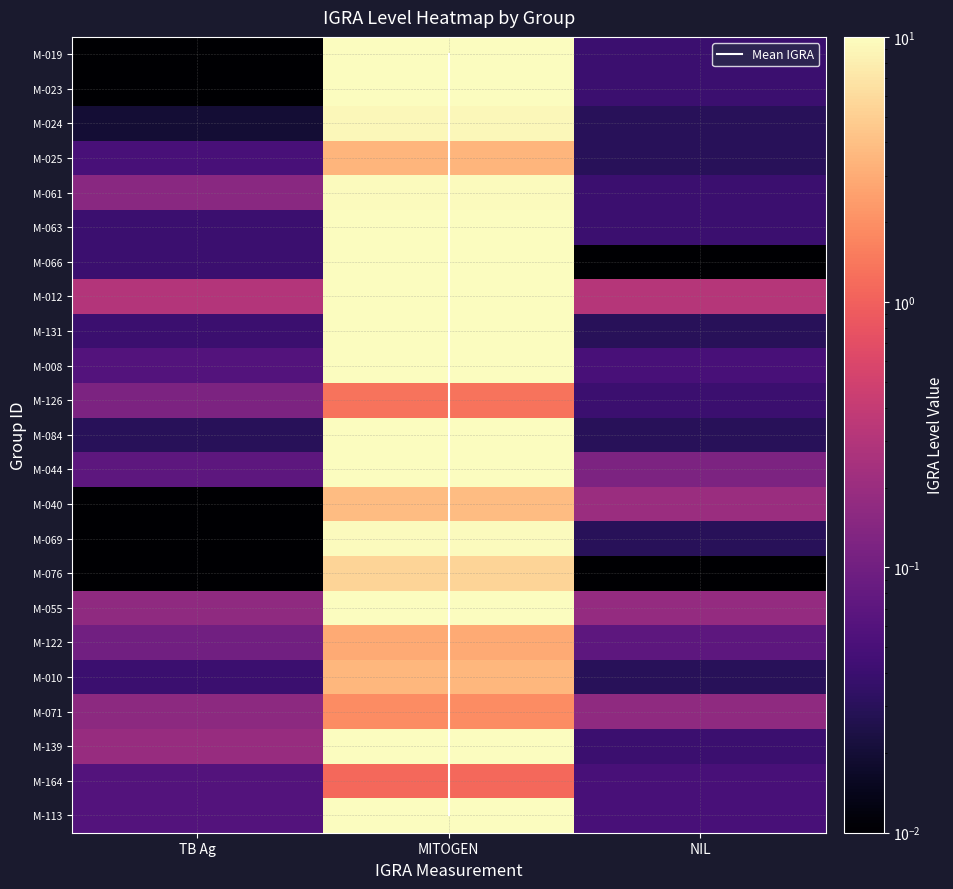

What value does the M-025 series have at TB Ag?

0.1